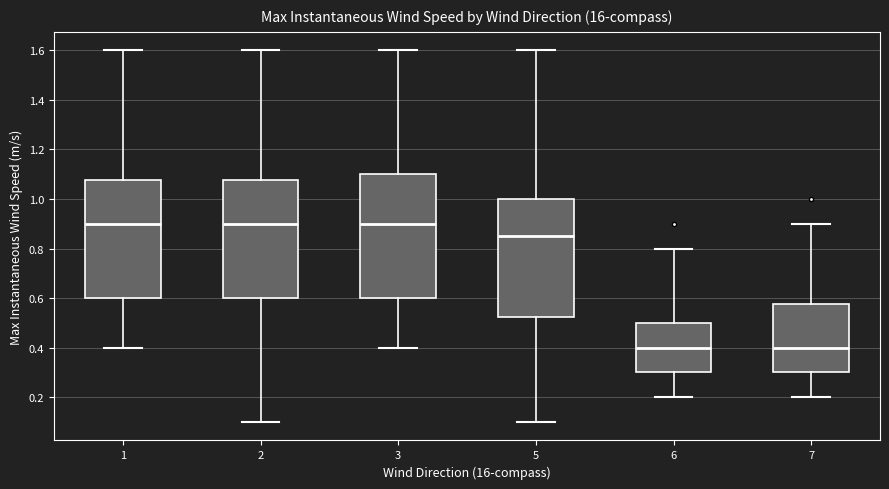

Reading left to right, read every box against the y-axis: the position of its median line, the range the box covers, and the ends of its whiskers. The values are not printed on the chart, so give them approximately, as read against the axis.

1: median 0.90, box 0.60 to 1.08, whiskers 0.40 to 1.60
2: median 0.90, box 0.60 to 1.08, whiskers 0.10 to 1.60
3: median 0.90, box 0.60 to 1.10, whiskers 0.40 to 1.60
5: median 0.86, box 0.52 to 1.00, whiskers 0.10 to 1.60
6: median 0.40, box 0.30 to 0.50, whiskers 0.20 to 0.80
7: median 0.40, box 0.30 to 0.58, whiskers 0.20 to 0.90